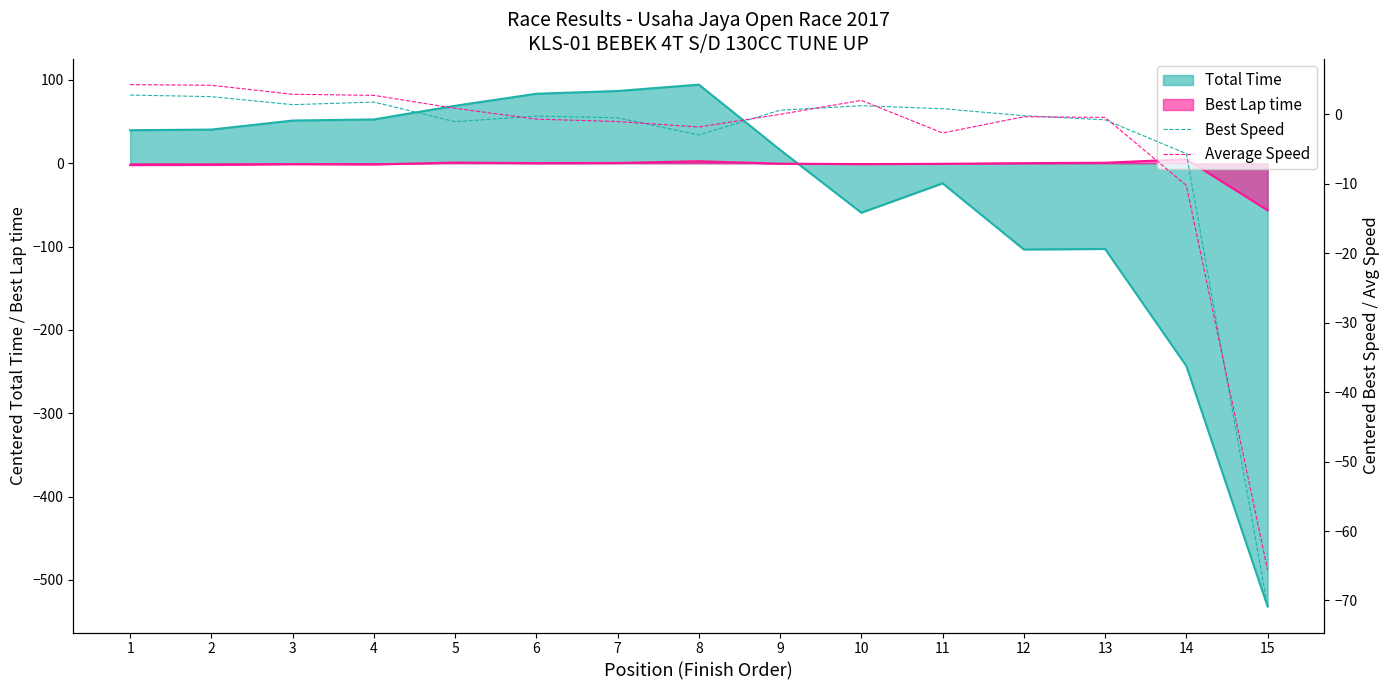

Where is Best Speed nearest to the value -34?

14